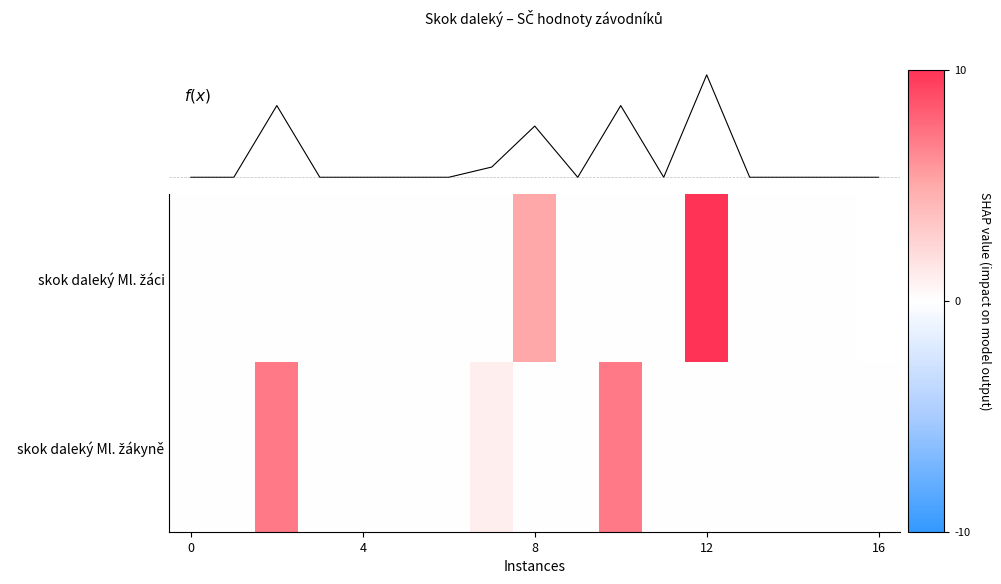

Which series has the widest spread of values?

f(x)